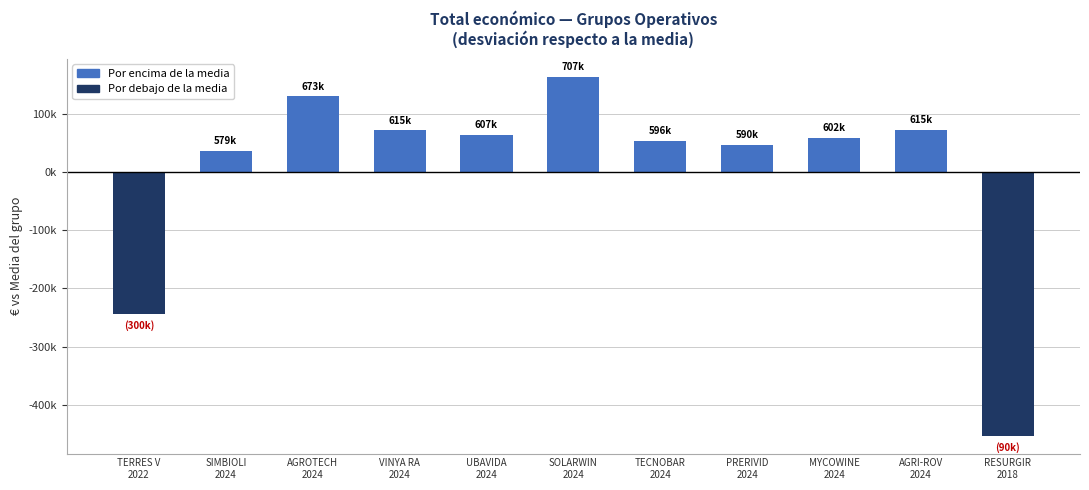

Are the bars horizontal?

No